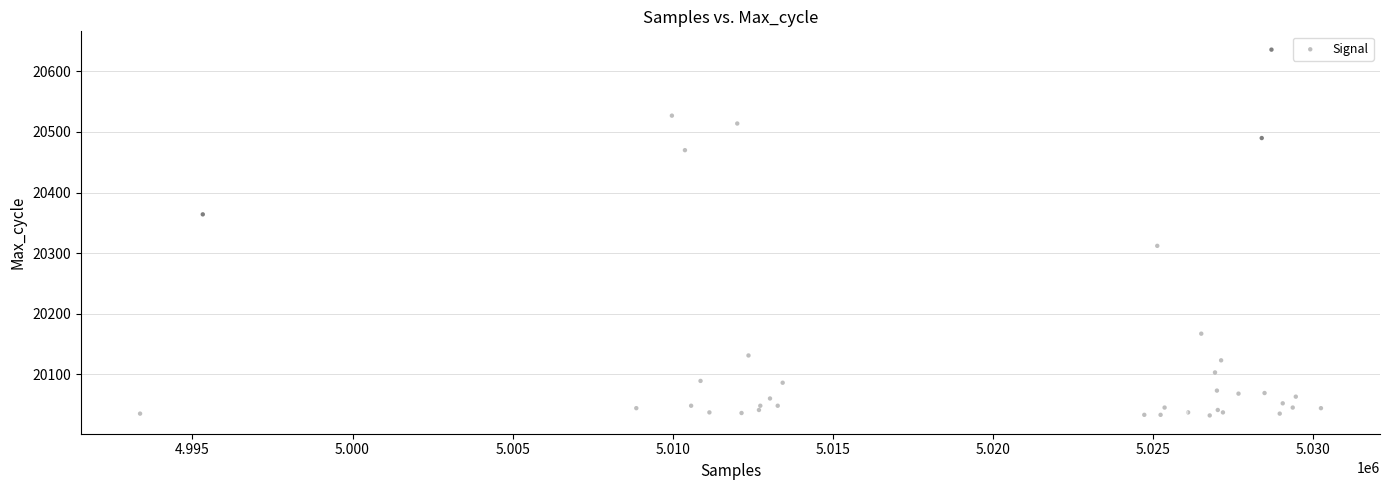

What Y value in the scatter plot is closest to 20334?

20312